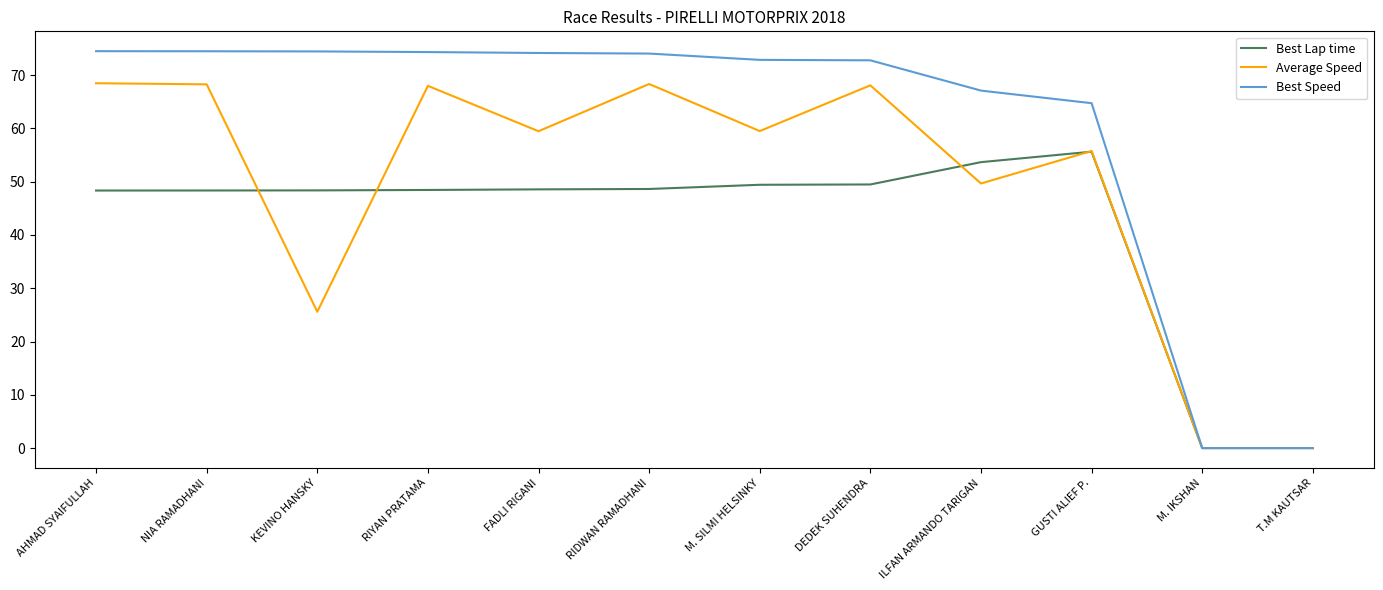

What is the average value of the Average Speed series?

49.3